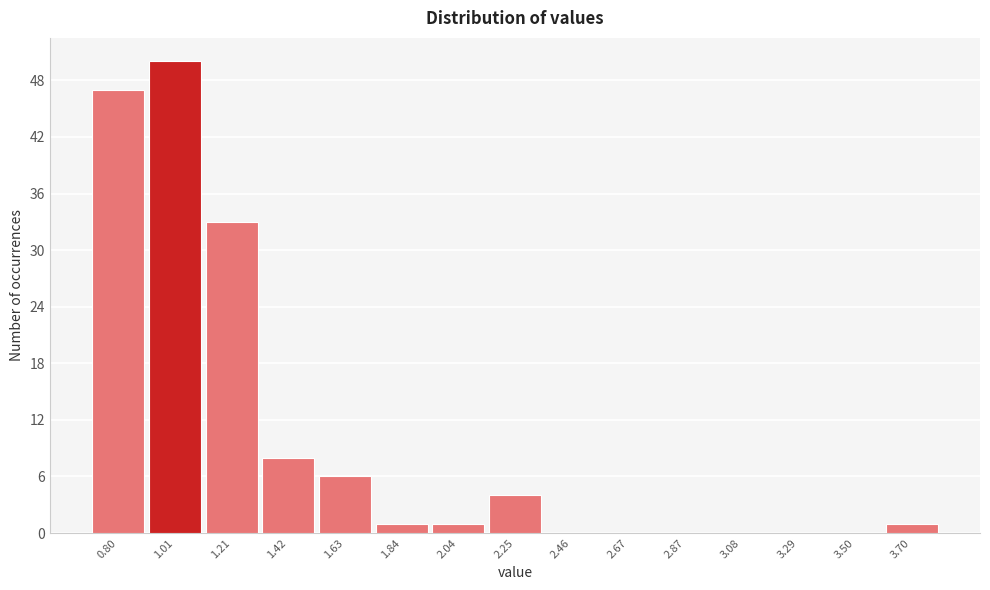

Reading right to left, list all the values displayed in this chart.

3.70=1	3.50=0	3.29=0	3.08=0	2.87=0	2.67=0	2.46=0	2.25=4	2.04=1	1.84=1	1.63=6	1.42=8	1.21=33	1.01=50	0.80=47